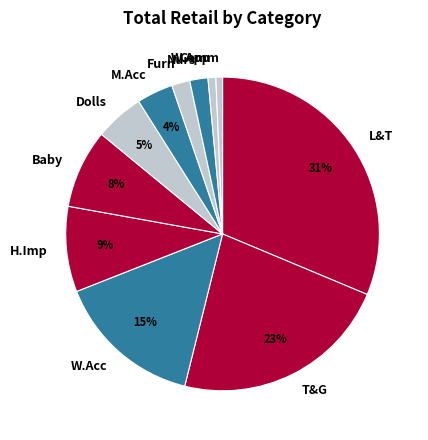

How many slices are in this pie chart?

11